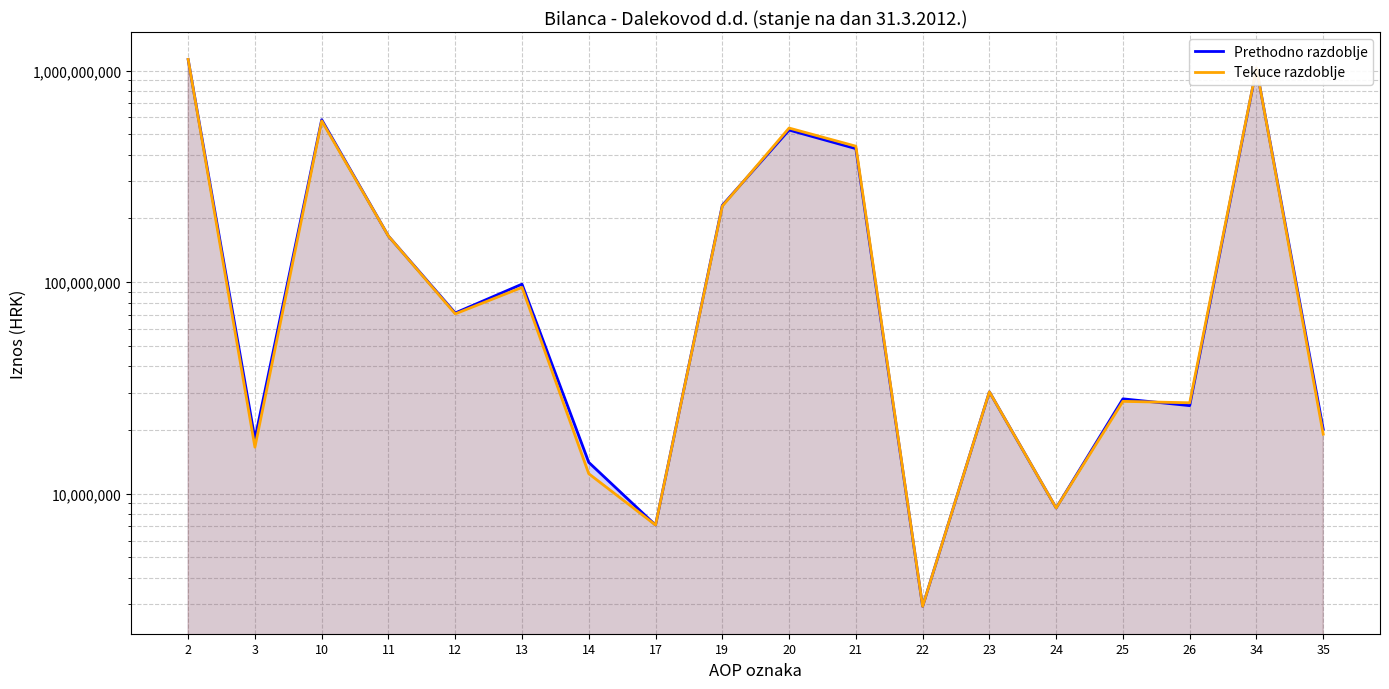

What is the total value across all series at 34?

2052736489